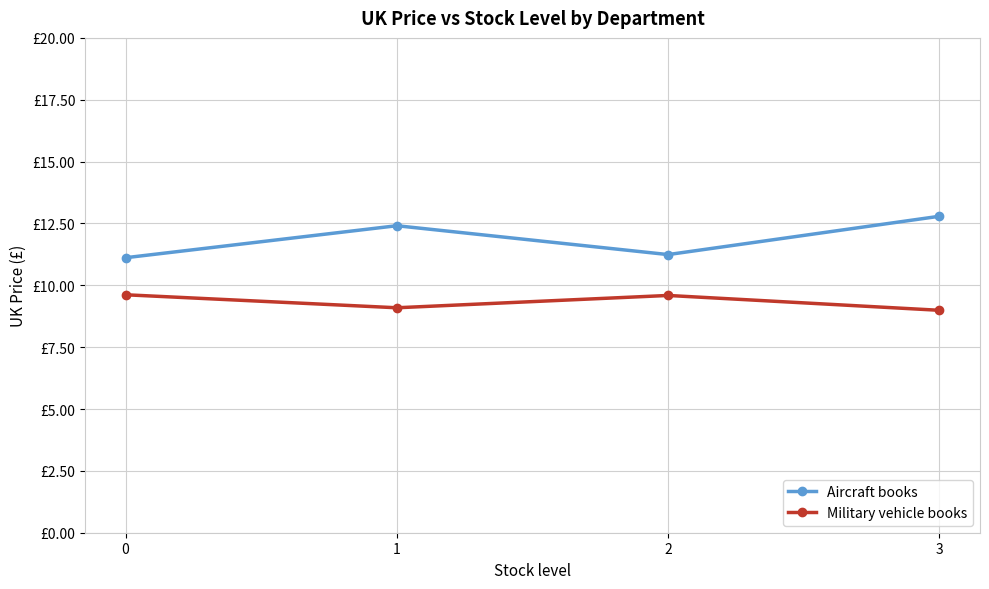

Does the chart have visible grid lines?

Yes